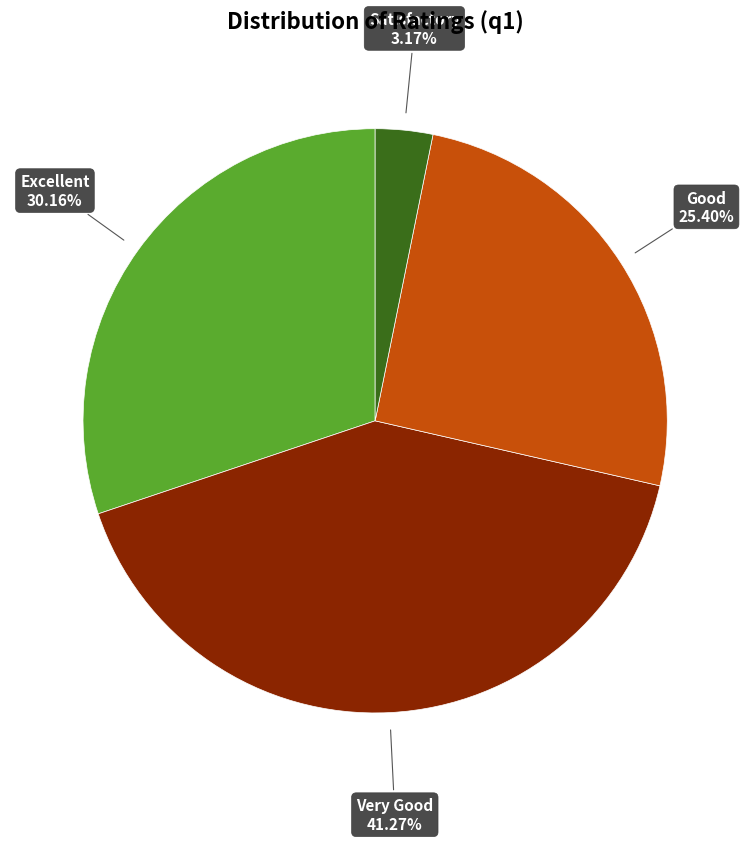

What is the ratio of the value at Excellent to the value at Very Good?

0.7